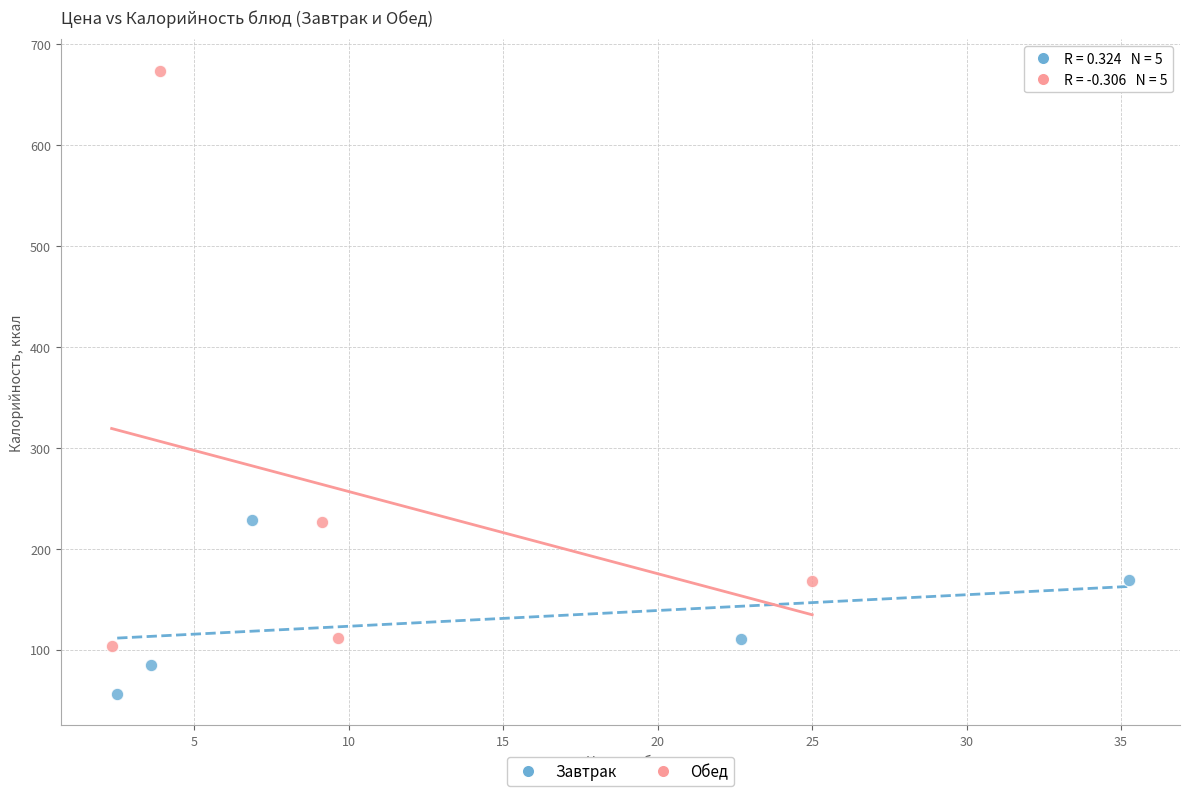

Which series reaches the minimum Y coordinate?

Завтрак